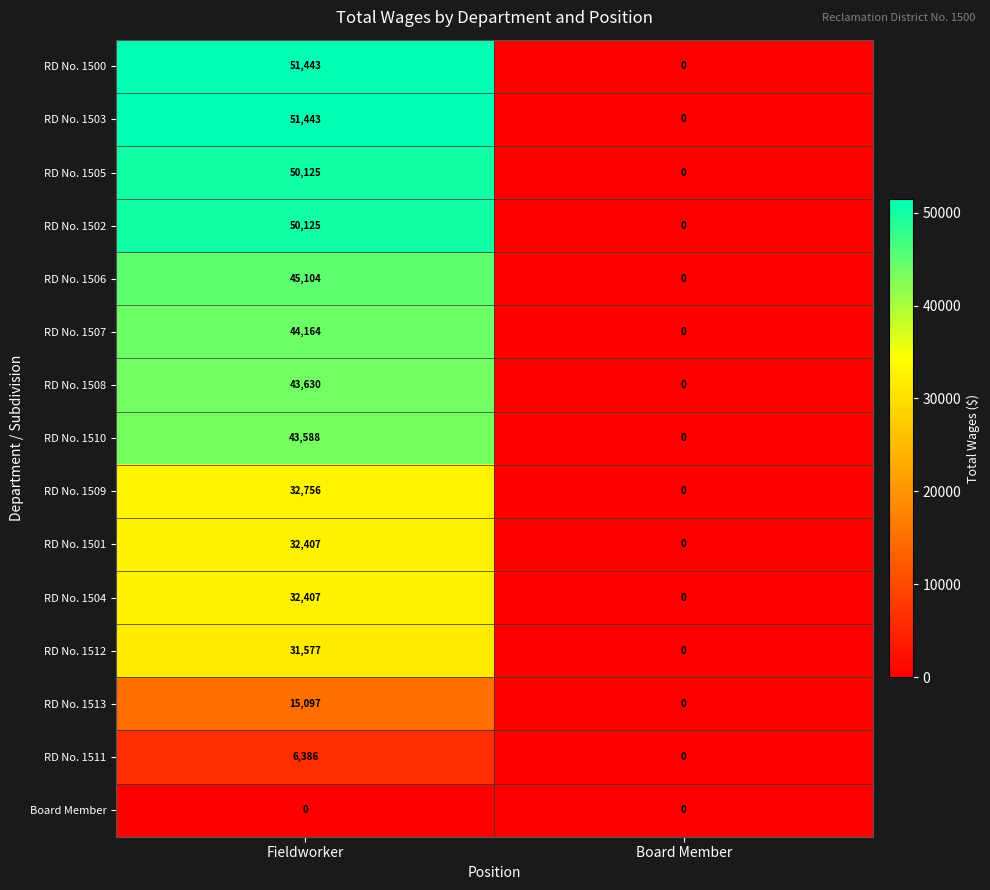

At which label does RD No. 1508 reach its peak?

Fieldworker